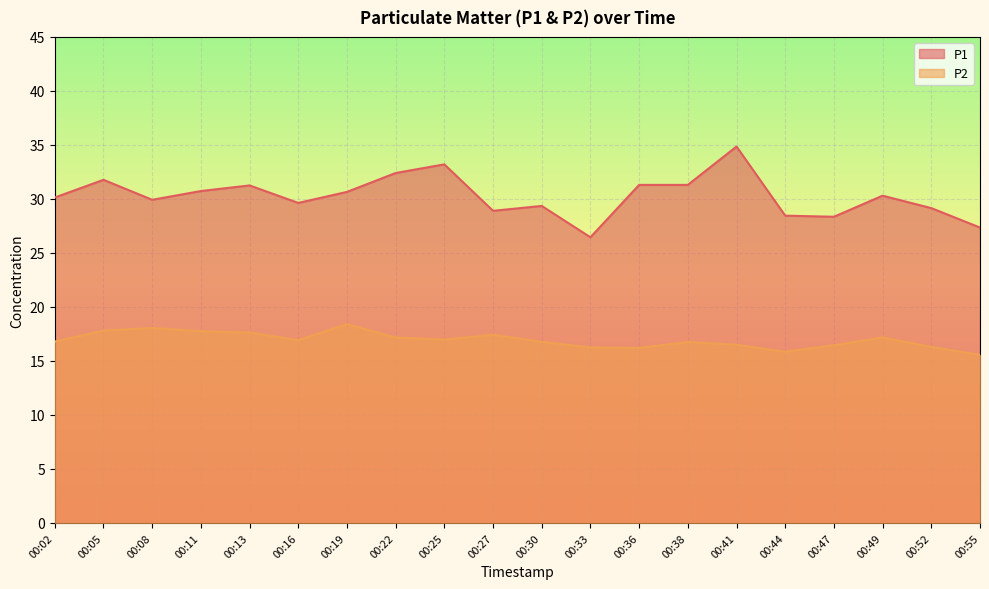

True or false: P1 and P2 cross at least once.

False